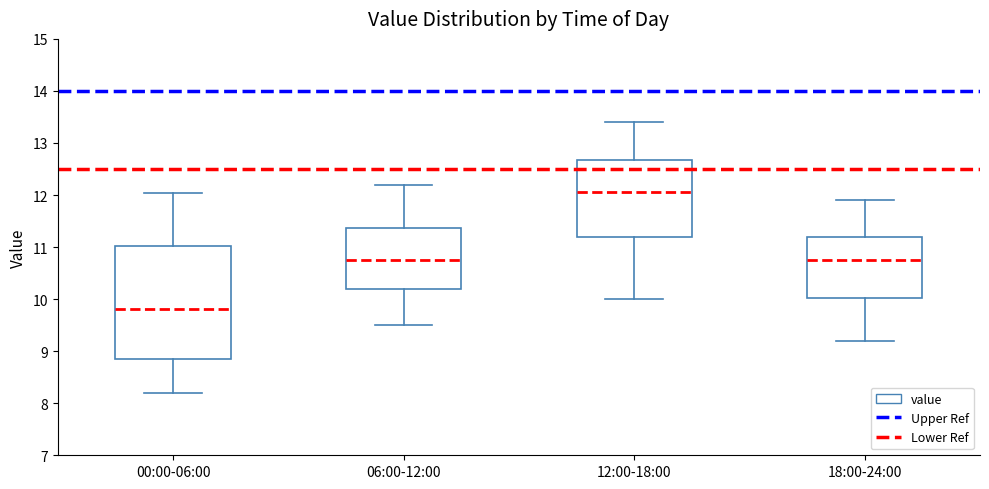

Reading left to right, read every box against the y-axis: the position of its median line, the range the box covers, and the ends of its whiskers. The values are not printed on the chart, so give them approximately, as read against the axis.

00:00-06:00: median 9.8, box 8.8 to 11.0, whiskers 8.2 to 12.0
06:00-12:00: median 10.8, box 10.2 to 11.4, whiskers 9.5 to 12.2
12:00-18:00: median 12.1, box 11.2 to 12.7, whiskers 10.0 to 13.4
18:00-24:00: median 10.8, box 10.0 to 11.2, whiskers 9.2 to 11.9